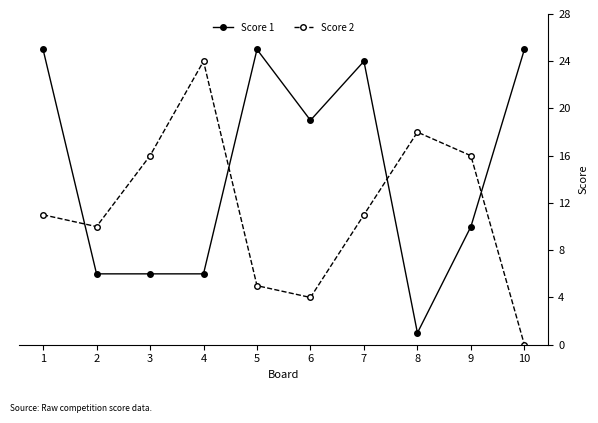

Rank the series by their maximum value, from lowest to highest.

Score 2, Score 1